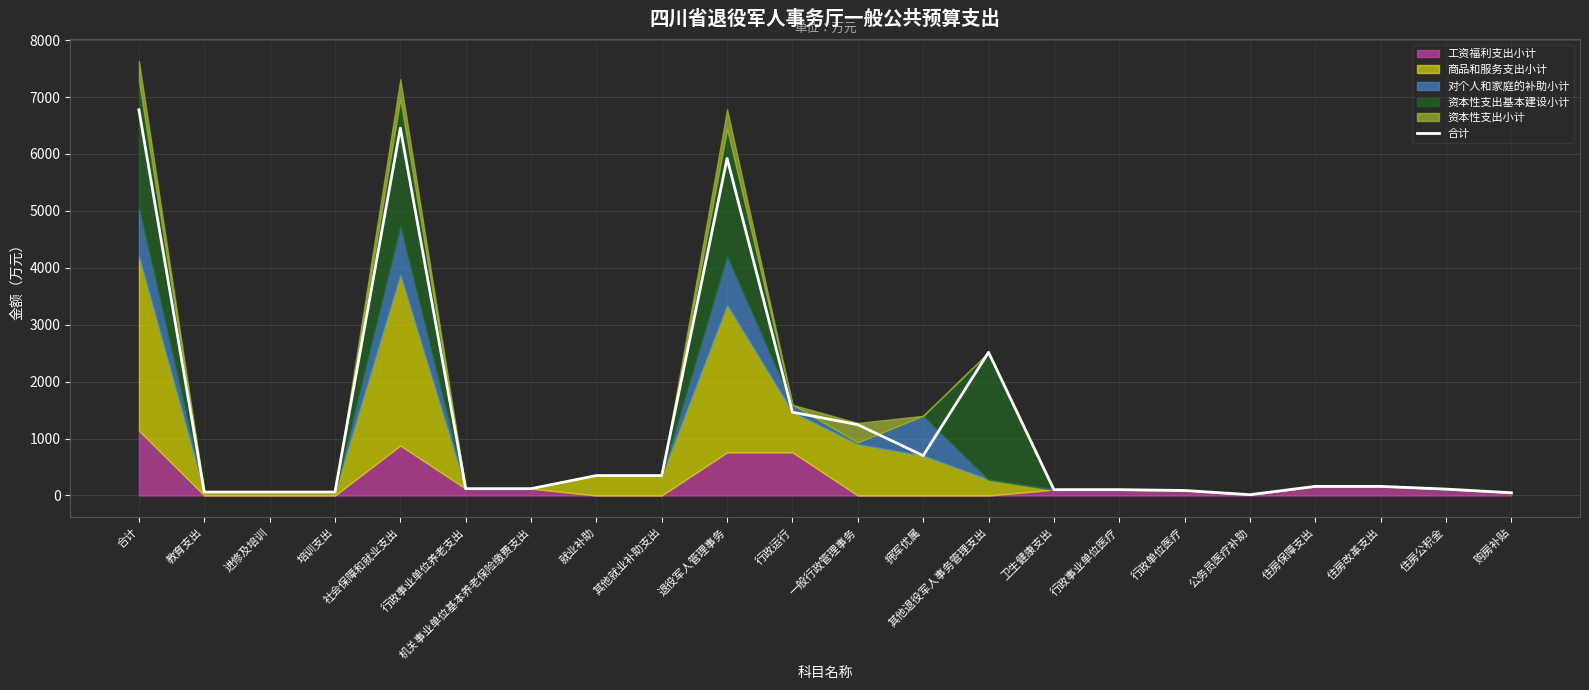

What is the difference between the second highest and second lowest values?

6405.2